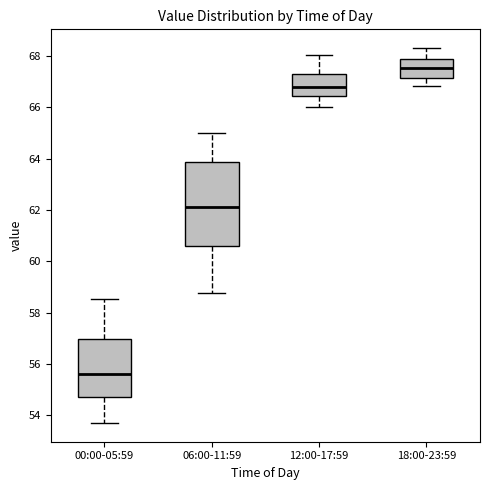

Comparing the boxes themselves (not the whiskers), which one is the tallest?

06:00-11:59